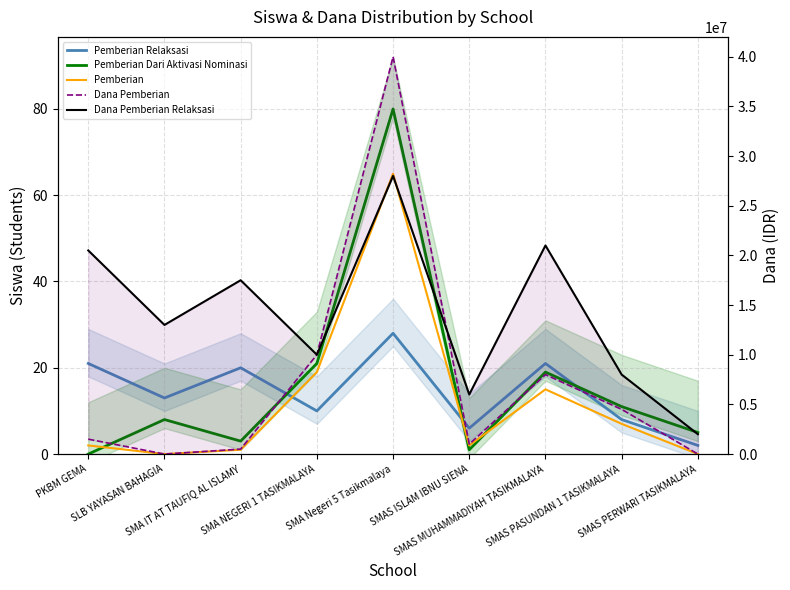

The value of Pemberian Relaksasi at SLB YAYASAN BAHAGIA is 13. True or false?

True